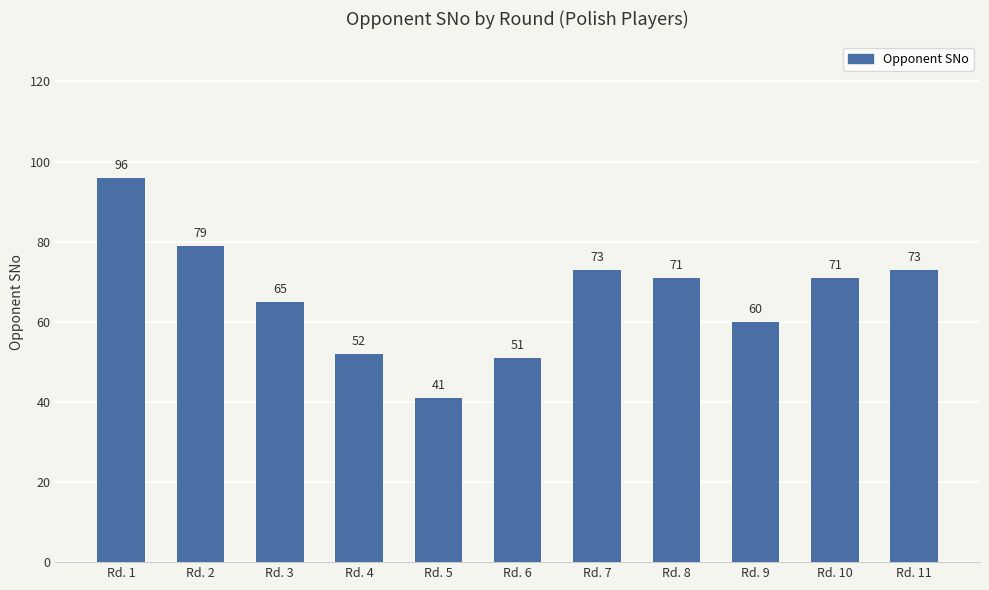

What is the sum of all values?

732